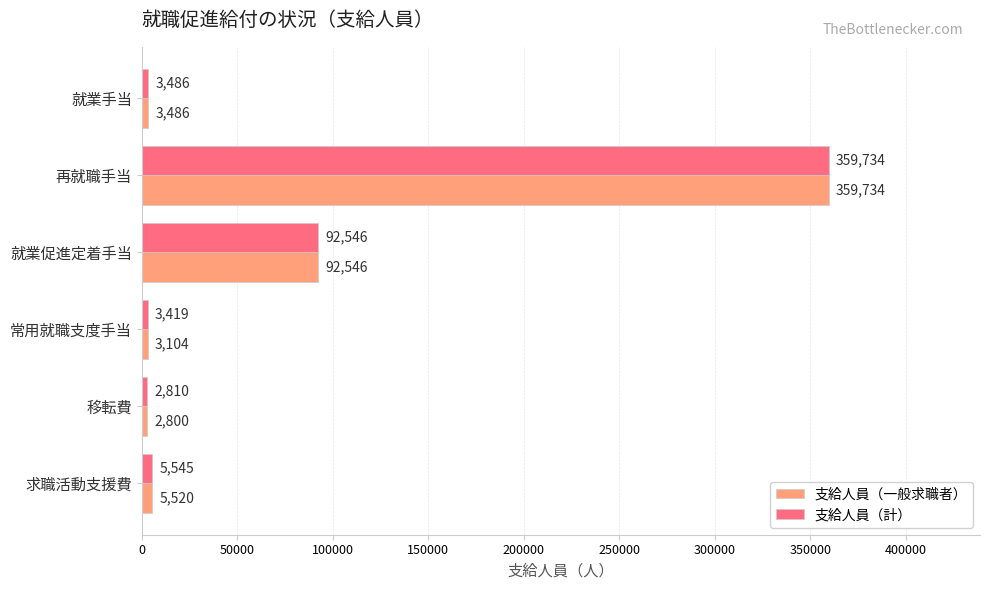

Rank the categories by 支給人員（計） value from highest to lowest.

再就職手当, 就業促進定着手当, 求職活動支援費, 就業手当, 常用就職支度手当, 移転費